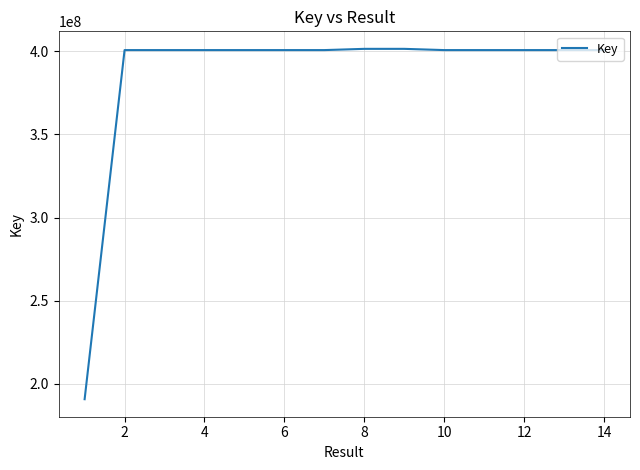

True or false: the data has more than 0 interior local peaks.

True